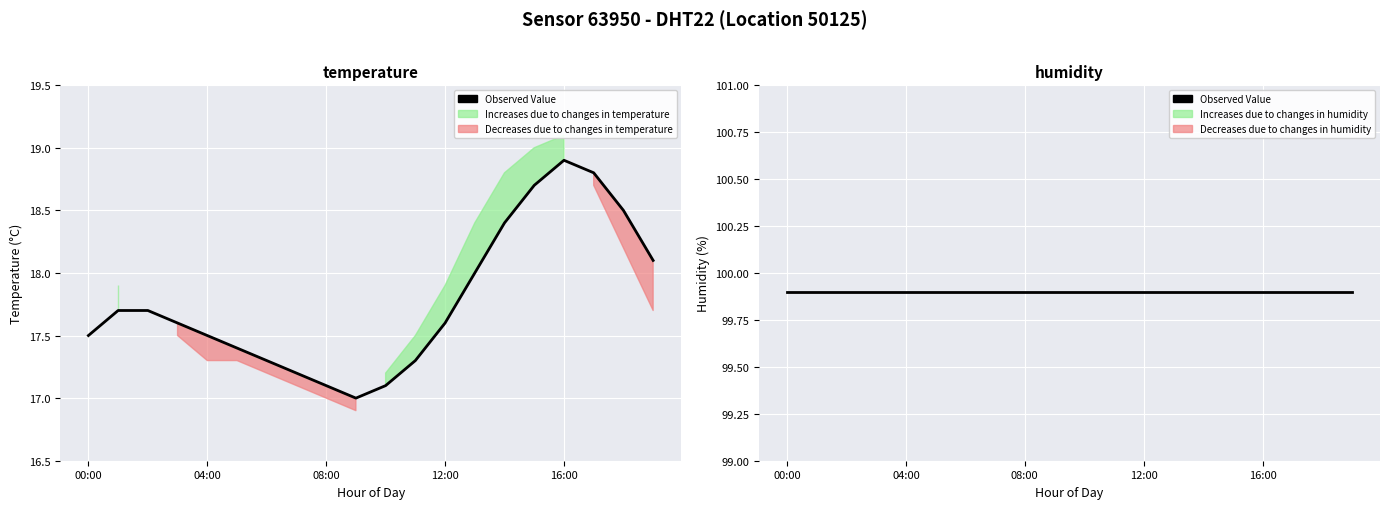

What is the value of the 19th point from the left?

18.5